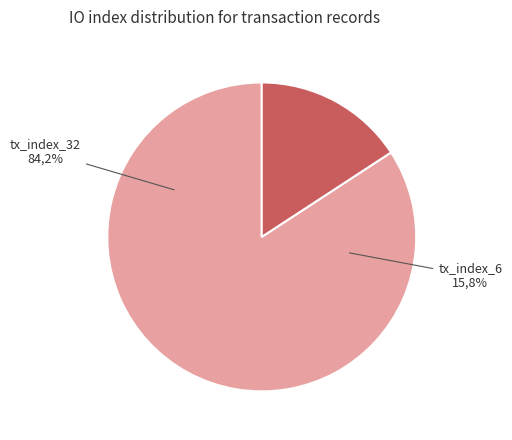

Is it true that tx_index_6 is 16% of the pie?

True